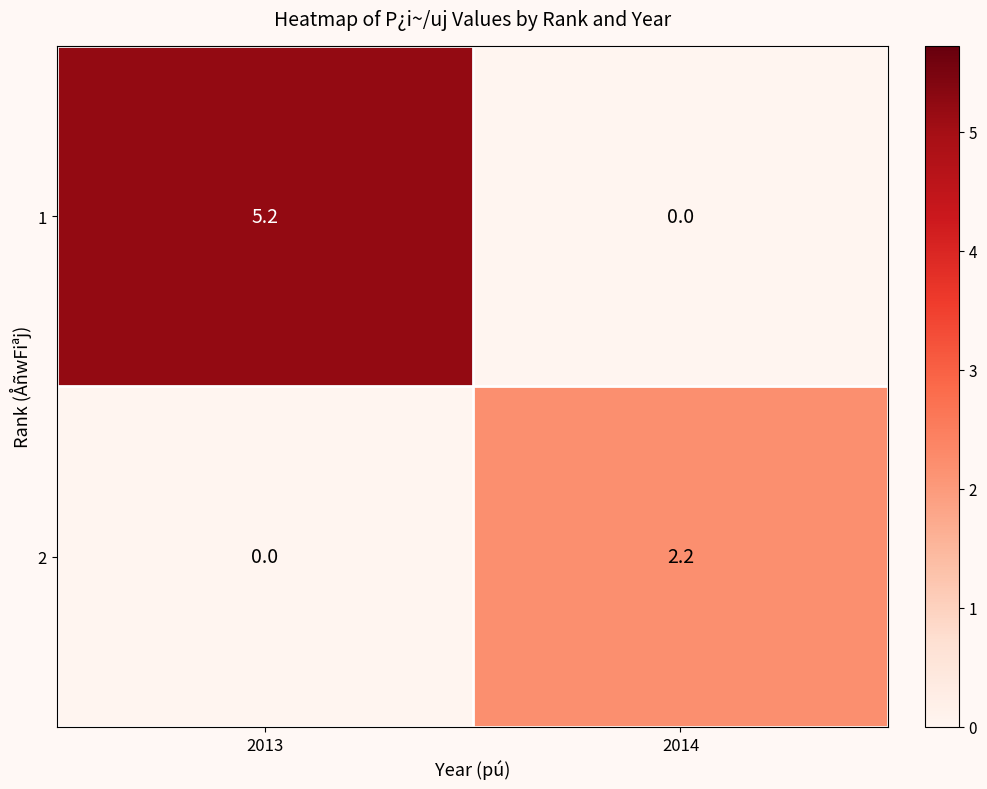

At which label does 2 first exceed 2?

2014